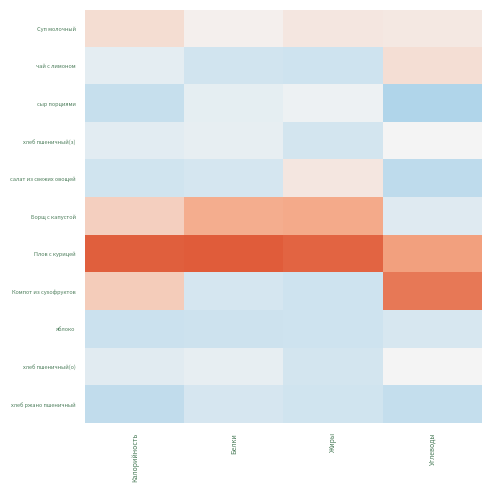

How many data points does each series have?

4